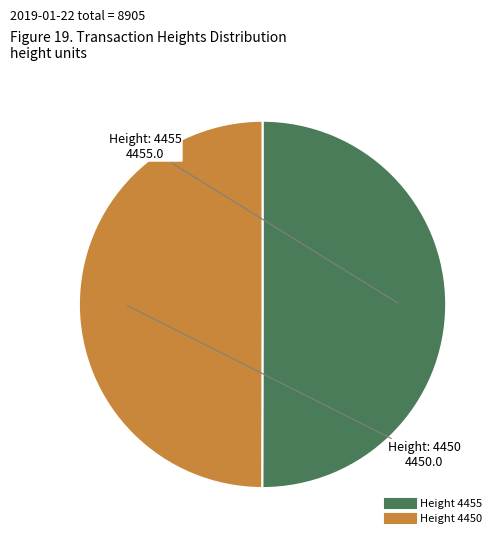

How many segments does this pie chart have?

2